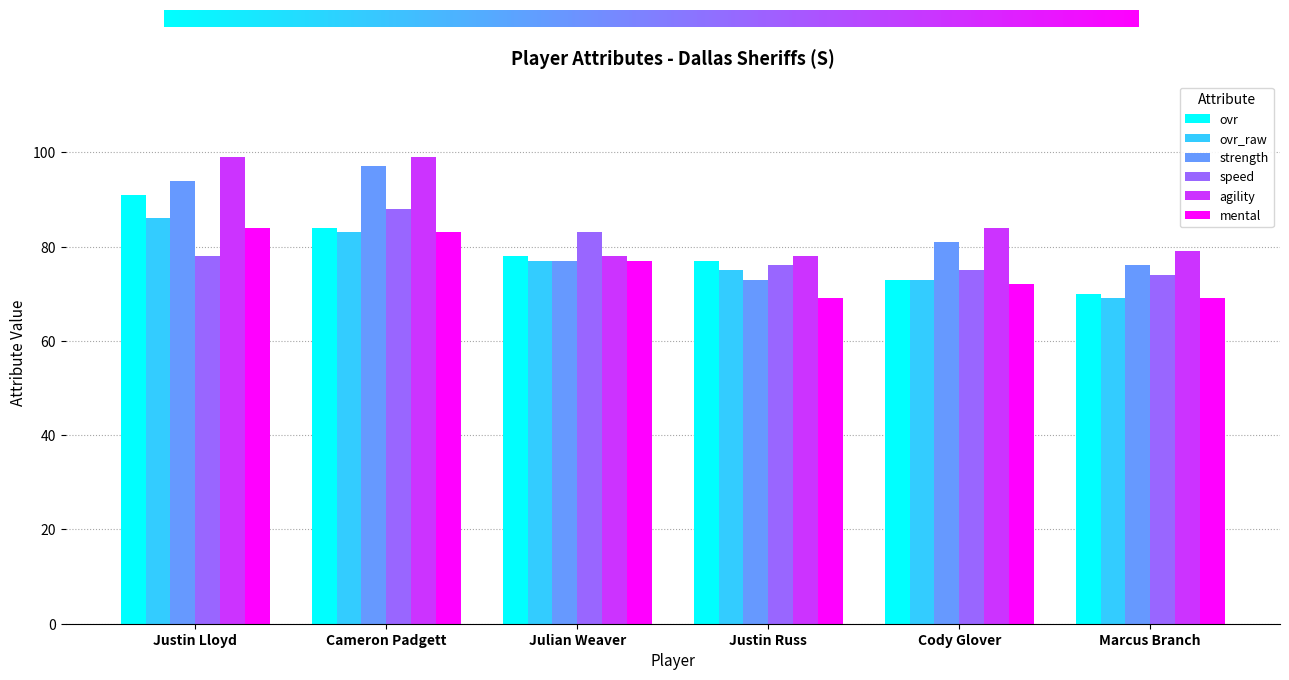

What is the difference between the mental values at Julian Weaver and Justin Lloyd?

7